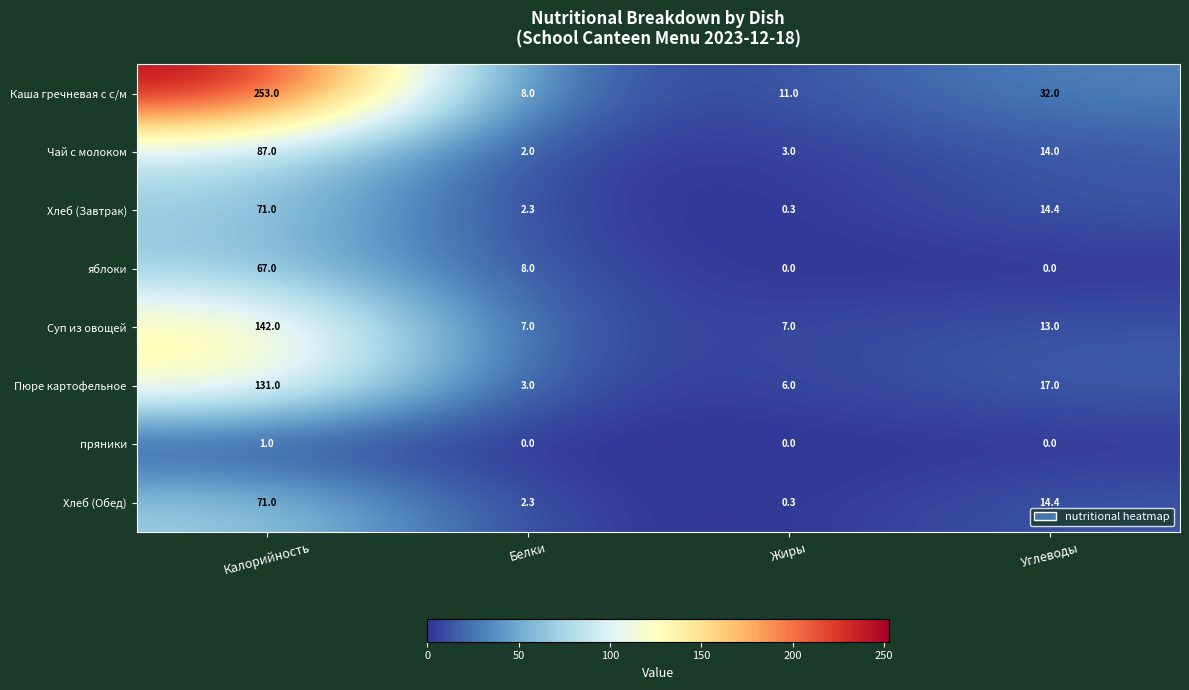

What is the greatest value displayed?

253.0